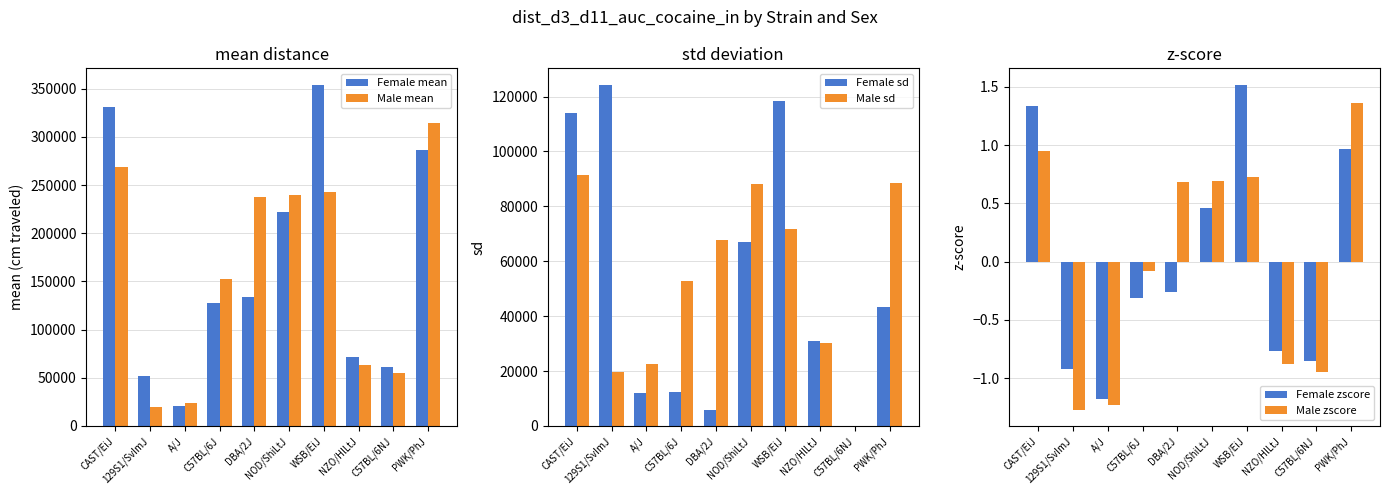

What is the total value across all series at CAST/EiJ?

804918.3